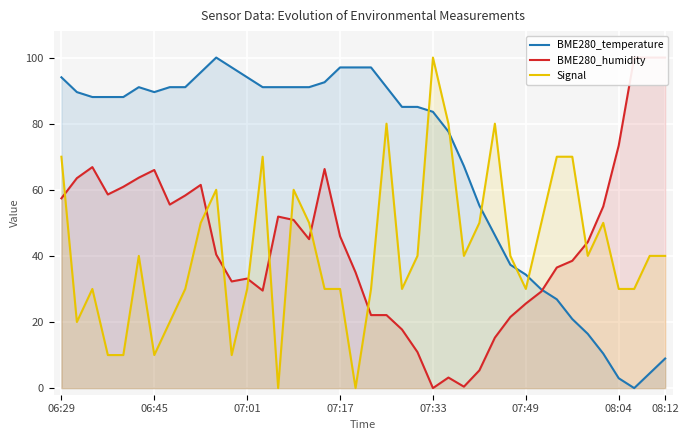

True or false: BME280_temperature and Signal cross at least once.

True